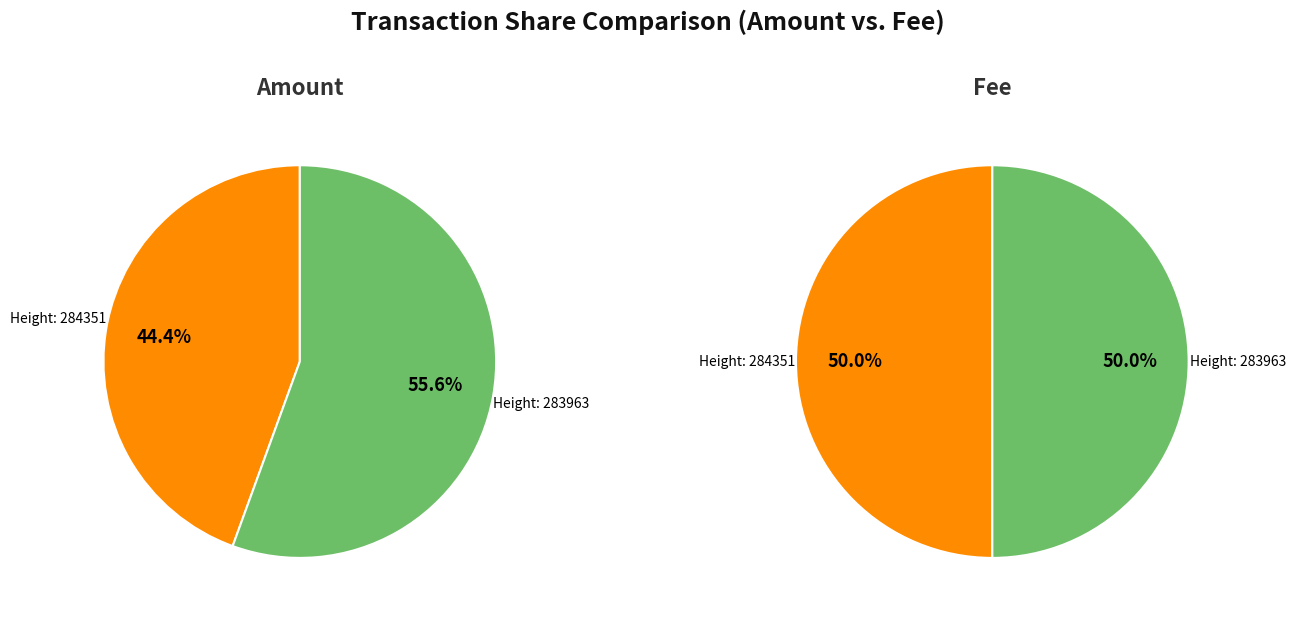

To the nearest percent, what is the difference between the 283963 and 284351 slice percentages?

11%